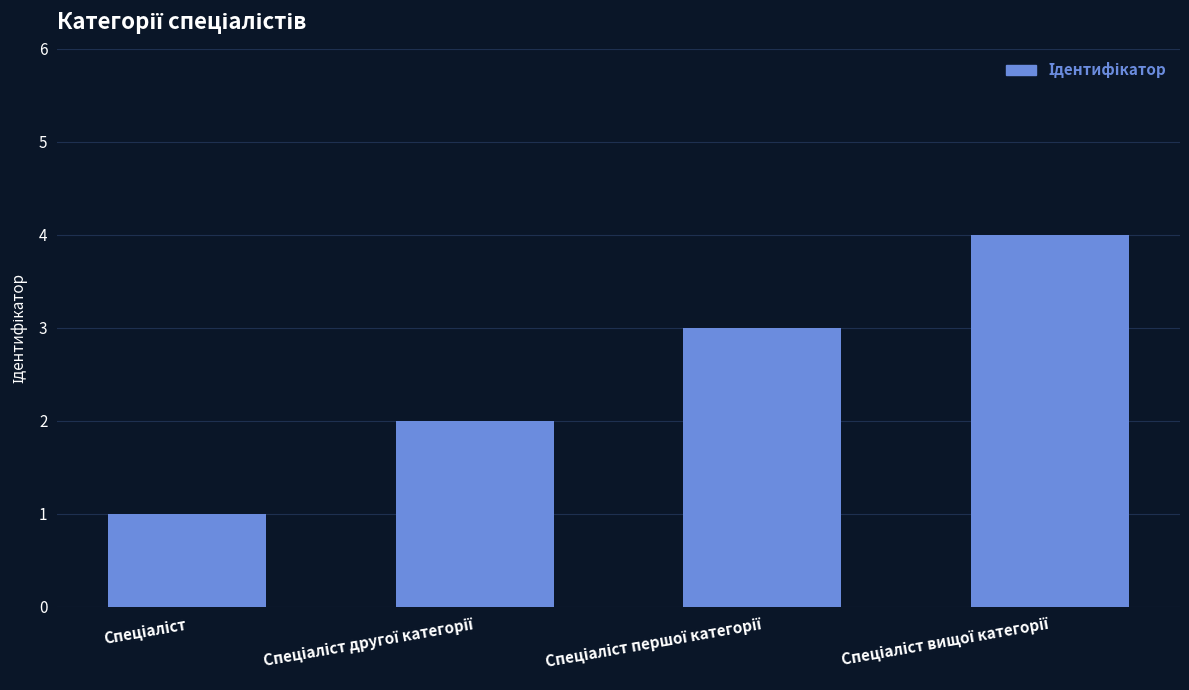

What is the sum of all values?

10